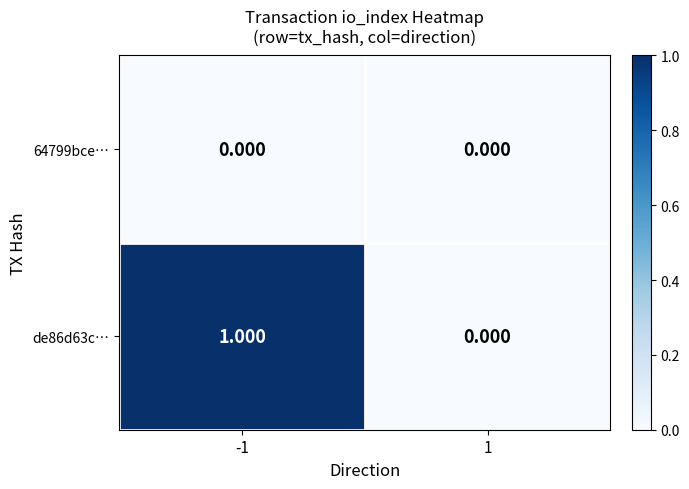

Between -1 and 1, which series saw the biggest shift?

de86d63c…